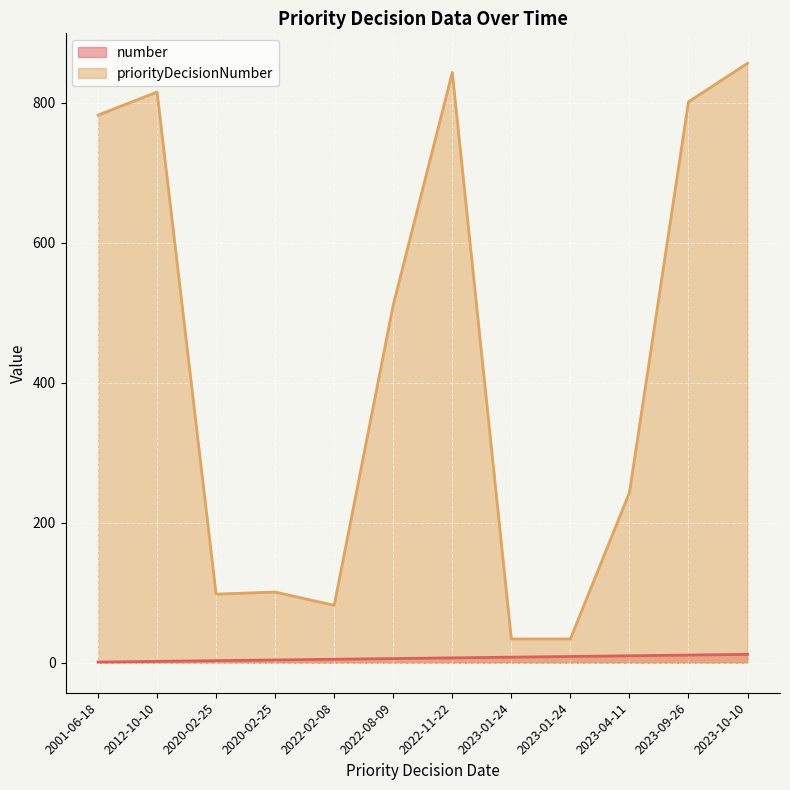

What is the difference between the highest and lowest values at 2023-09-26?

790